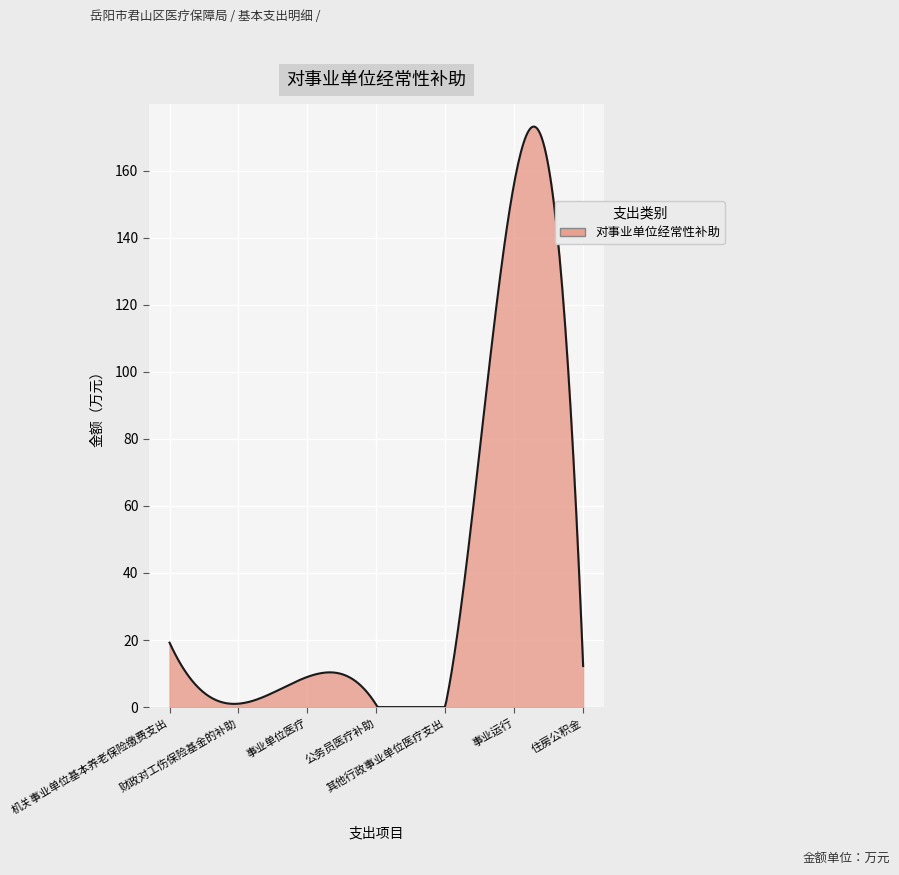

What is the difference between the maximum and minimum values?

173.1